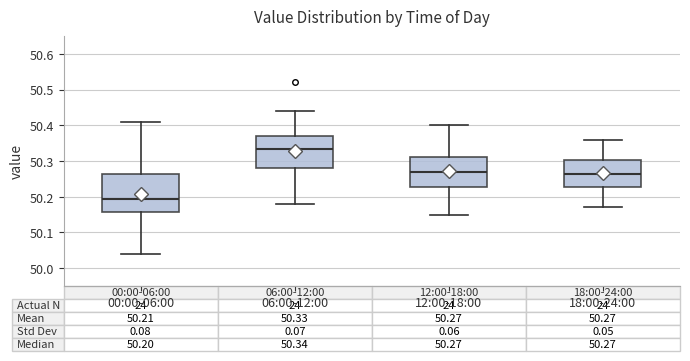

Which box has the highest median line?

06:00-12:00